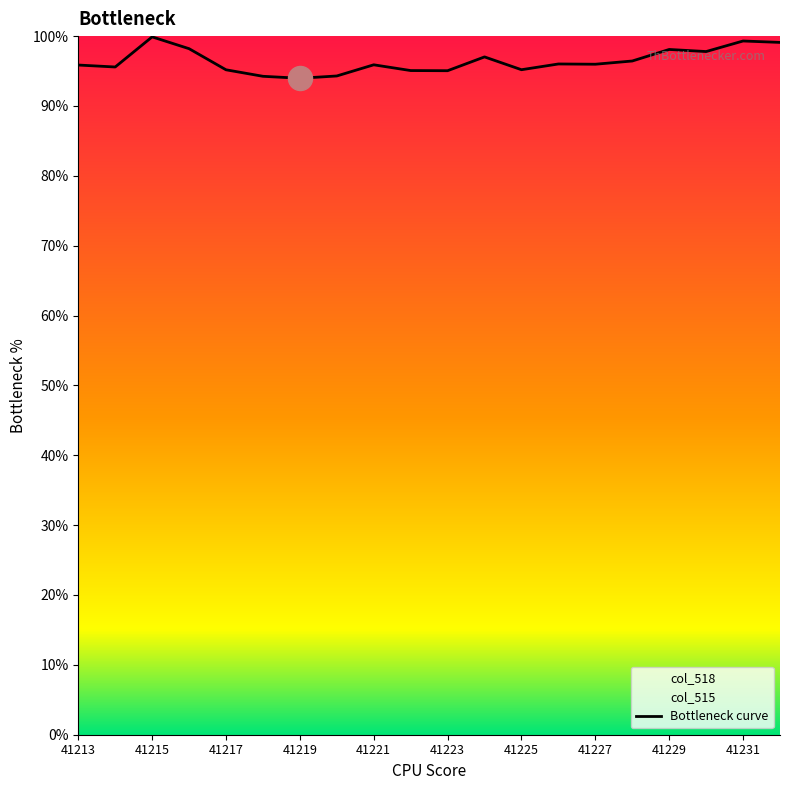

What is the ratio of the value at 41221 to the value at 41222?

1.0